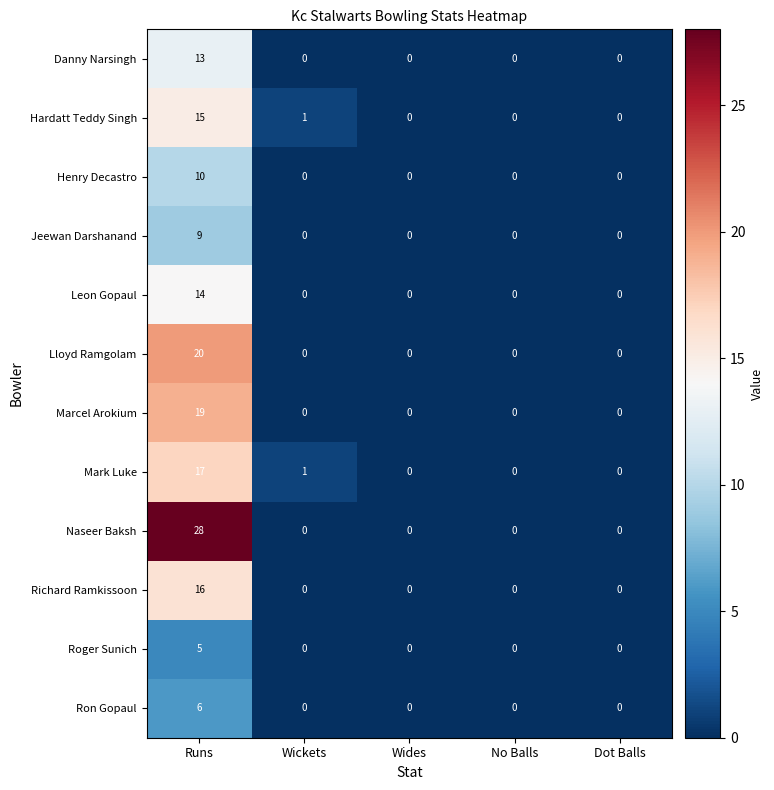

True or false: Roger Sunich has a value of 3 at No Balls.

False